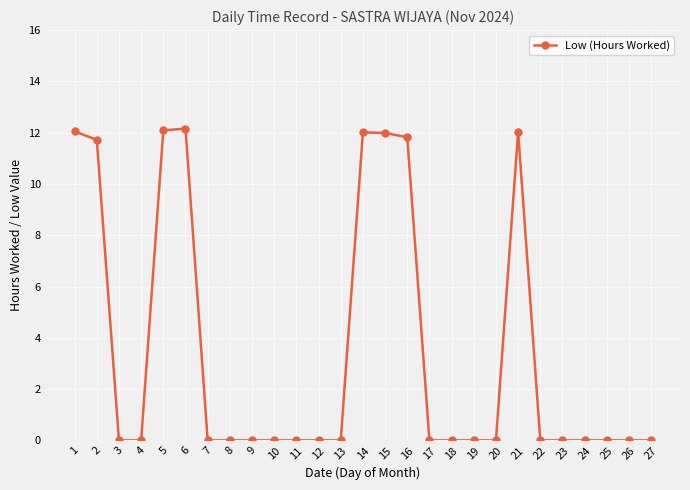

What is the sum of all values?

95.9